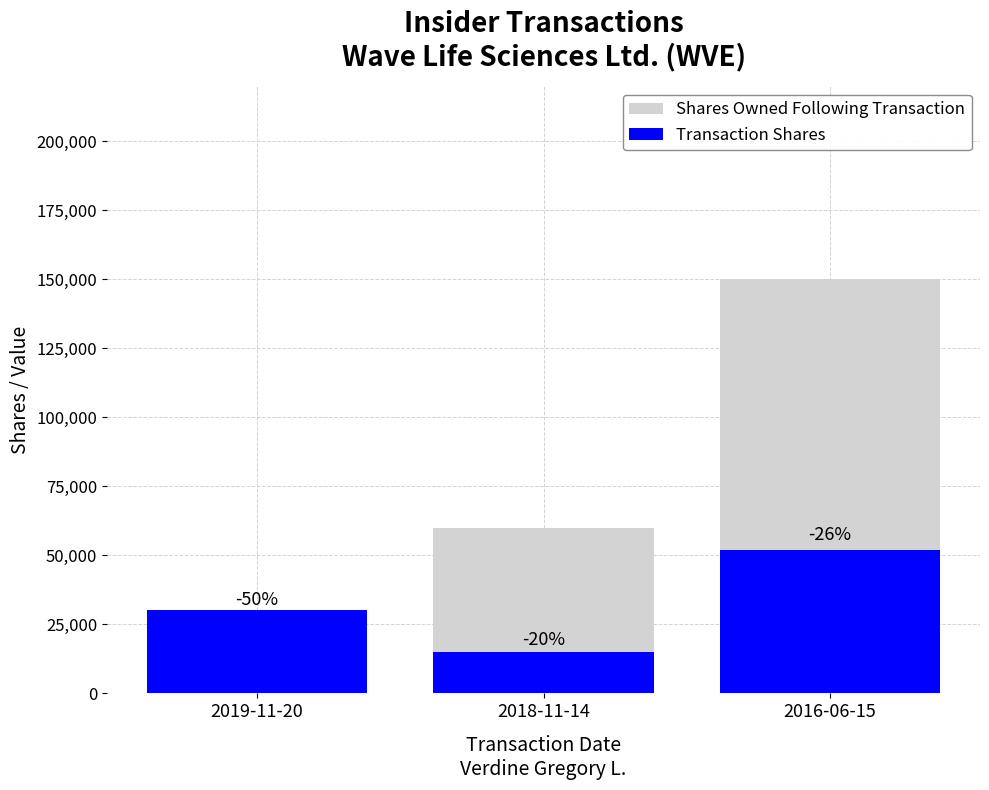

Which category has the lowest value across all series?

2018-11-14